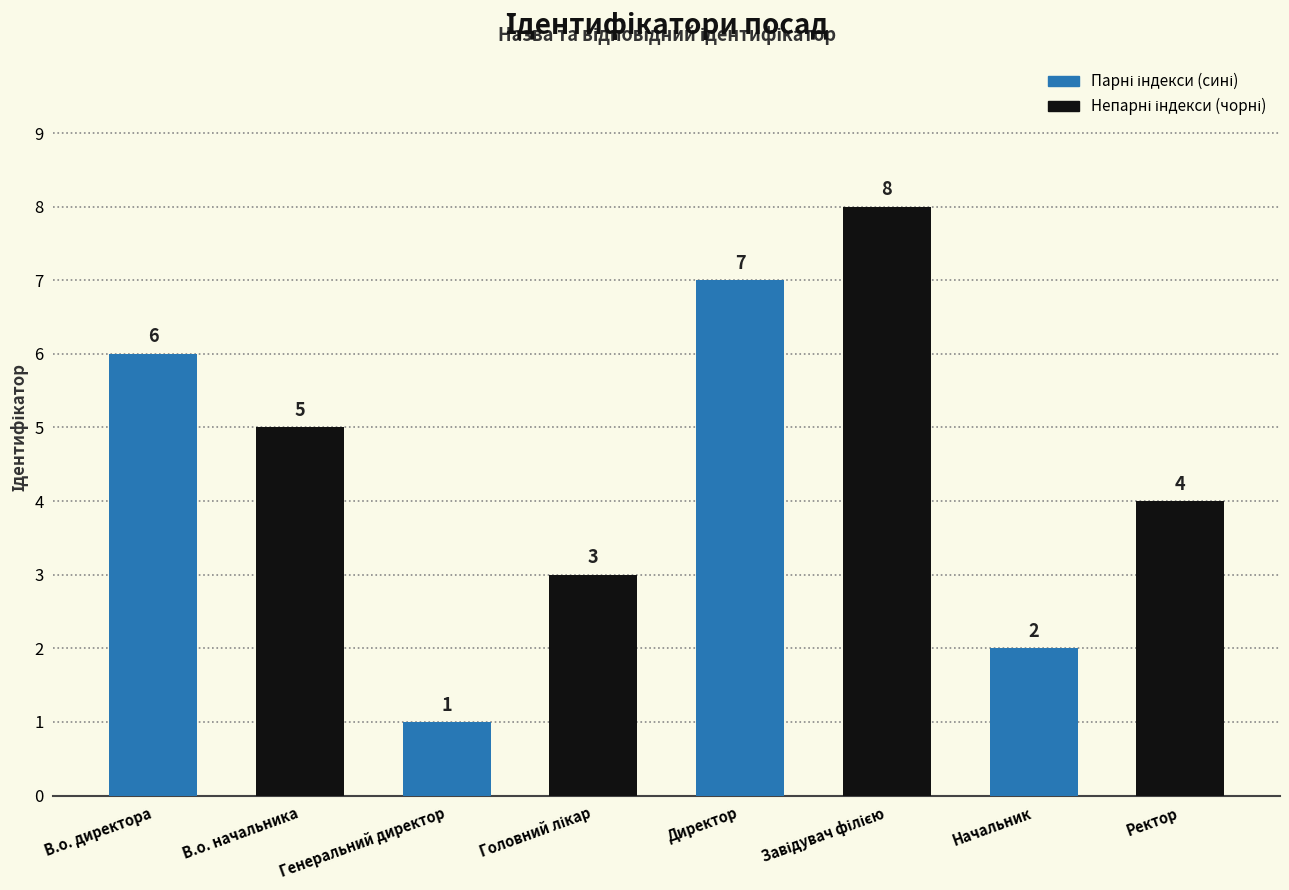

Does the chart contain any negative values?

No